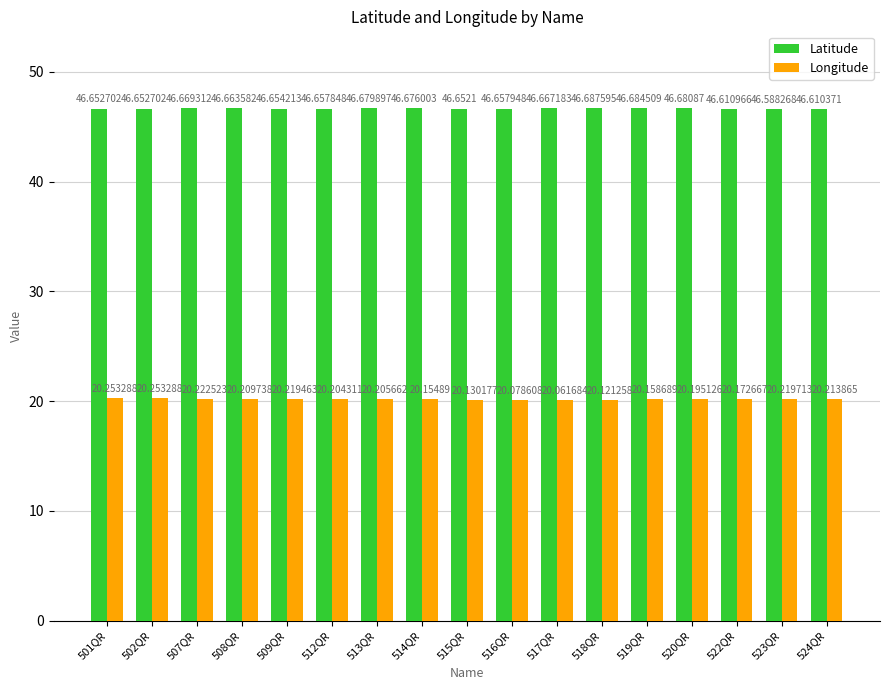

What is the maximum value shown in the chart?

46.7